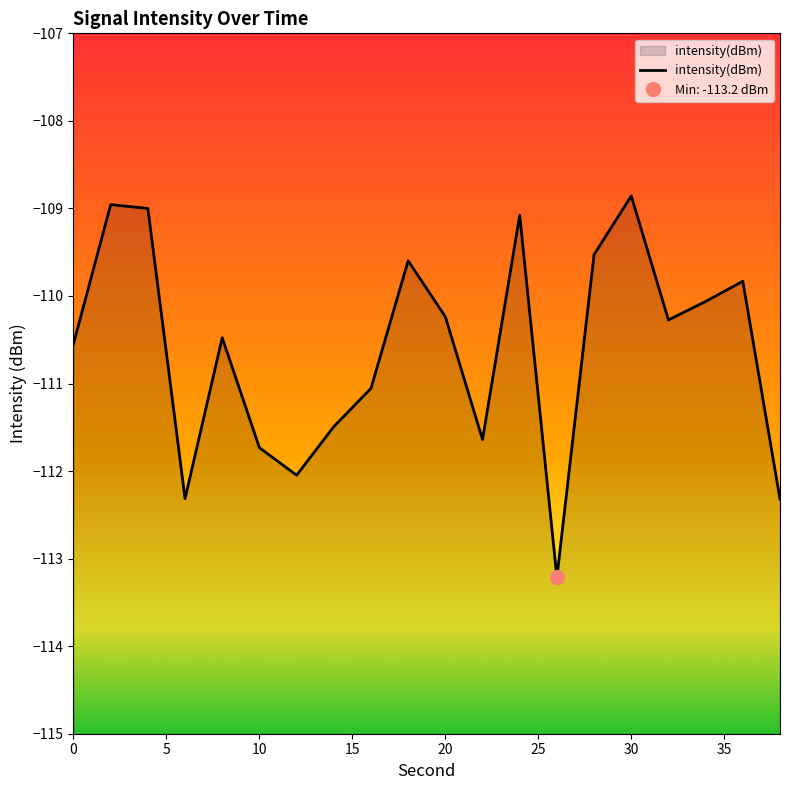

List the labels in order of value, largest first.

30, 2, 4, 24, 28, 18, 36, 34, 20, 32, 8, 0, 16, 14, 22, 10, 12, 6, 38, 26